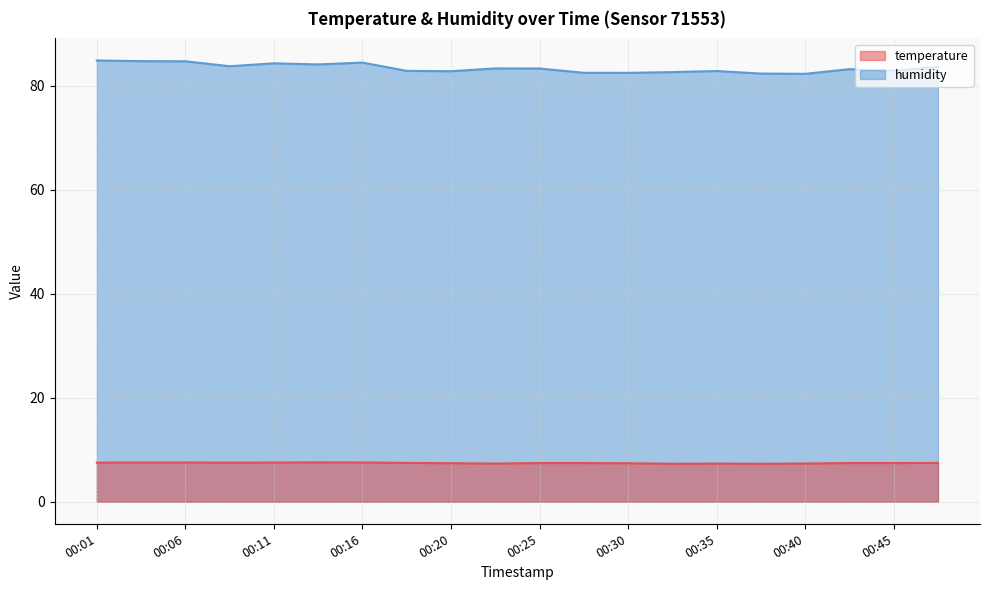

Which category has the highest value across all series?

00:01